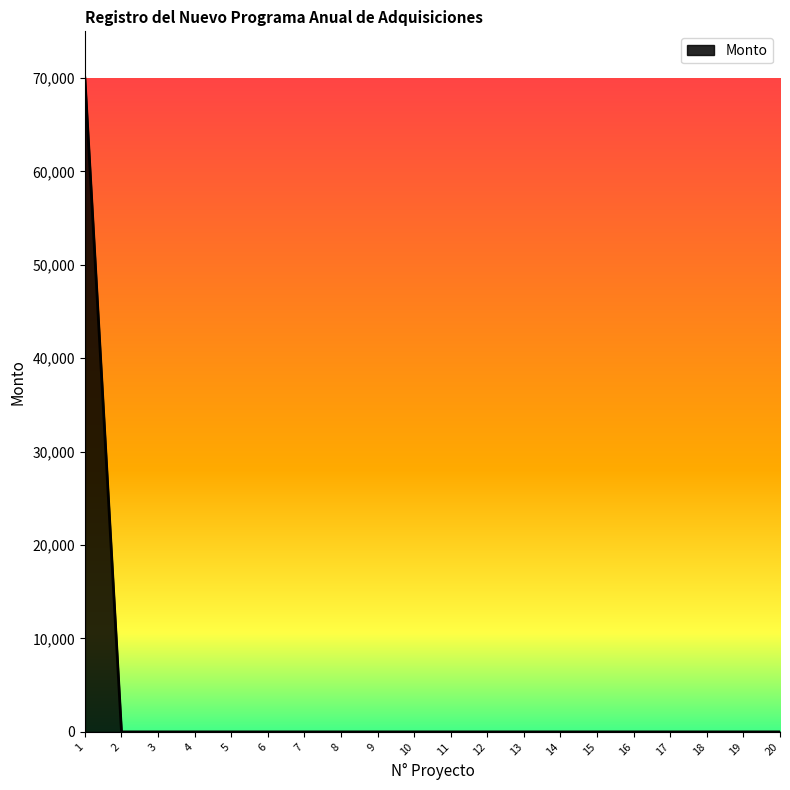

What is the average value?

3500